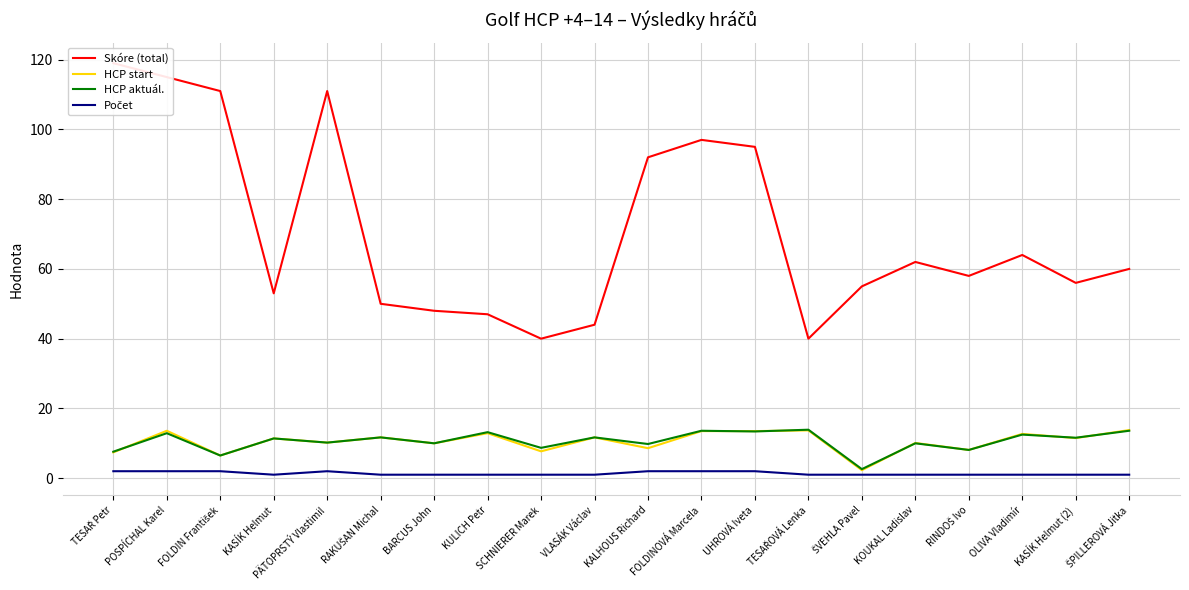

Is it true that HCP start equals 3.0 at KASÍK Helmut (2)?

False